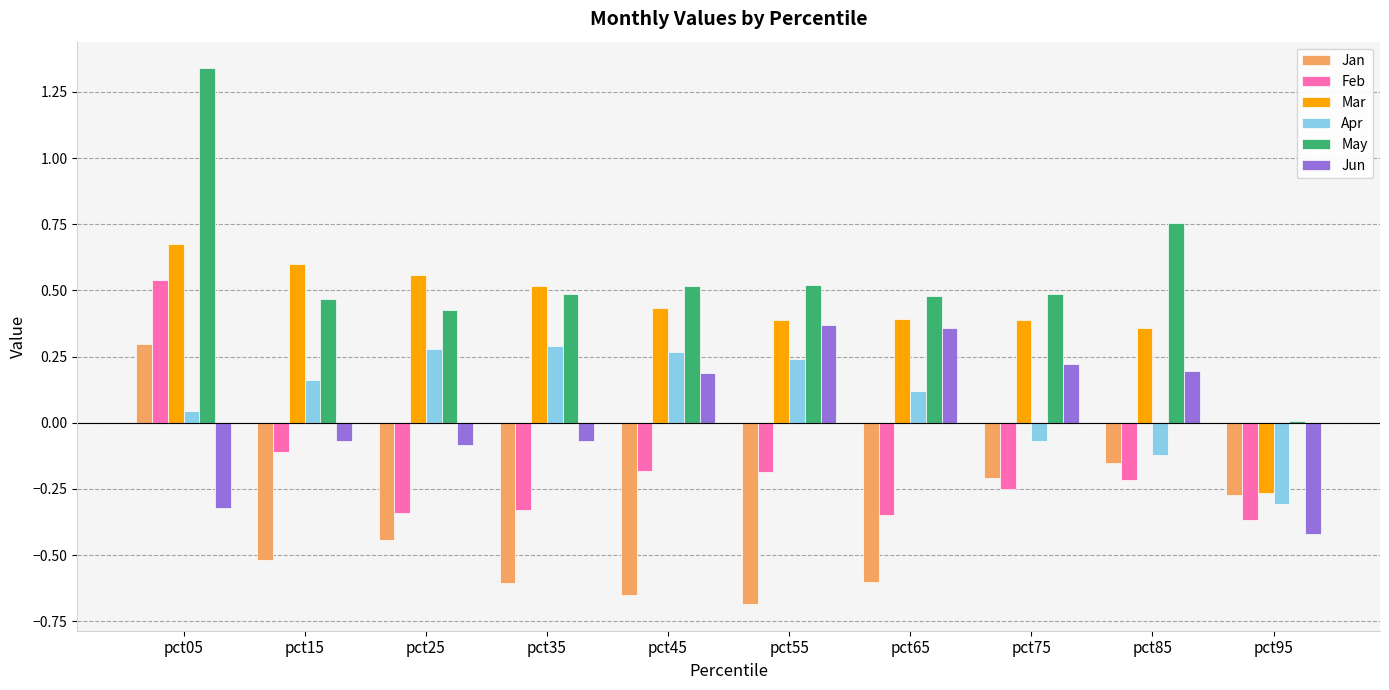

What are all the series names shown in the legend?

Jan, Feb, Mar, Apr, May, Jun